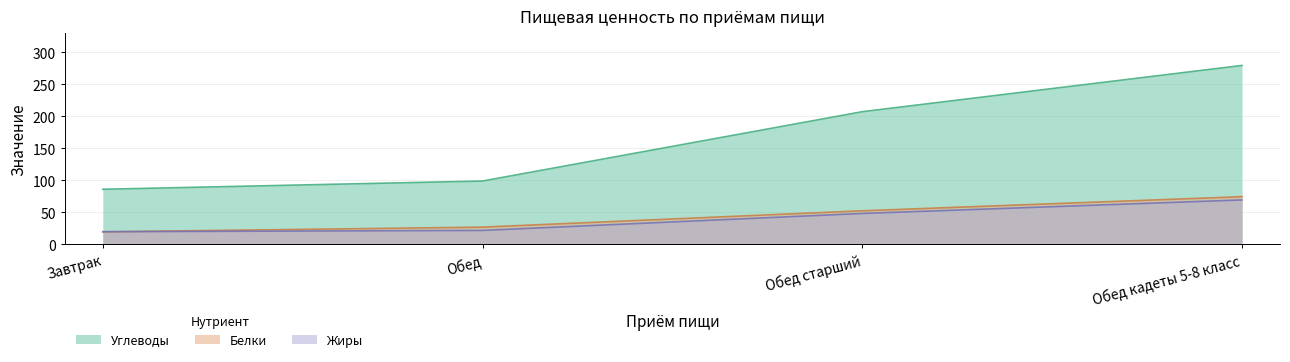

What position from the right is Обед старший?

2